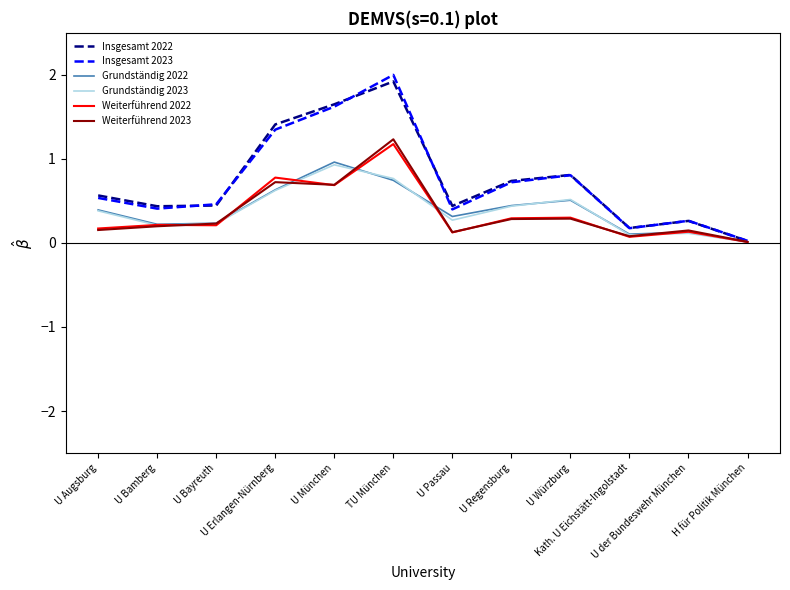

At which label does Insgesamt 2023 reach its peak?

TU München